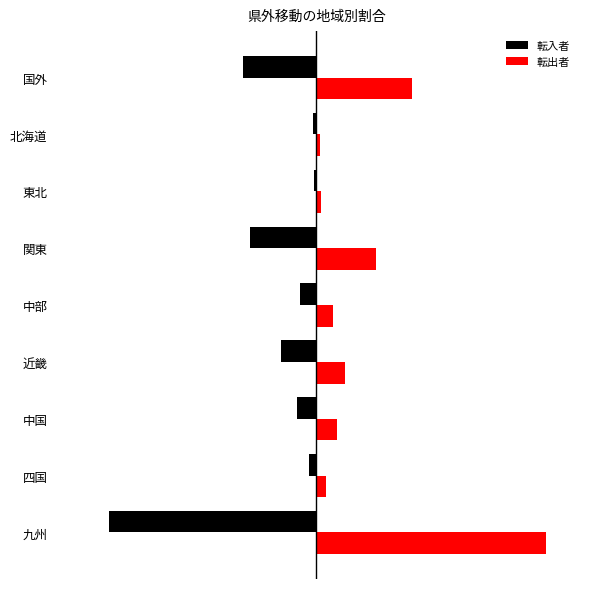

What are all the series names shown in the legend?

転入者, 転出者